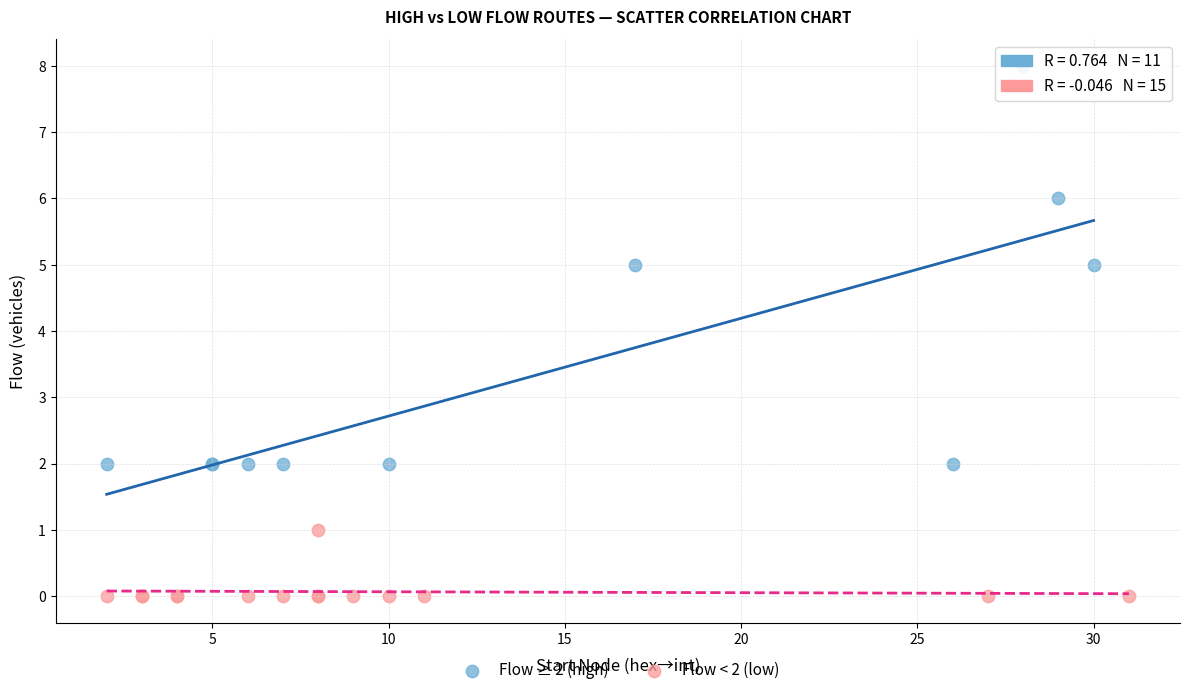

Which series has the largest Y range (max minus min)?

Flow ≥ 2 (high)